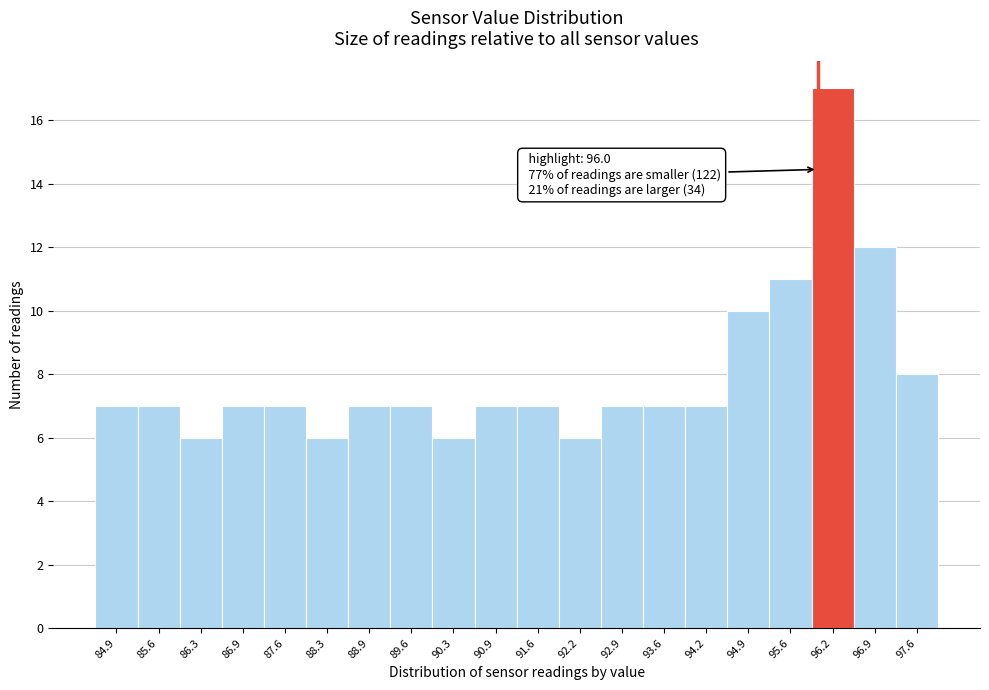

Which range on the x-axis has the tallest bar?

95.9 to 96.6